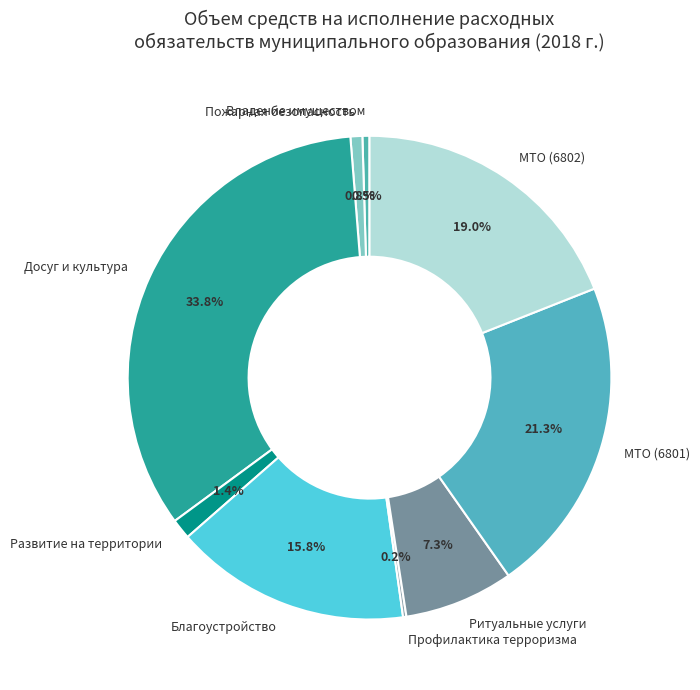

Which has a higher value, МТО (6801) or Развитие на территории?

МТО (6801)